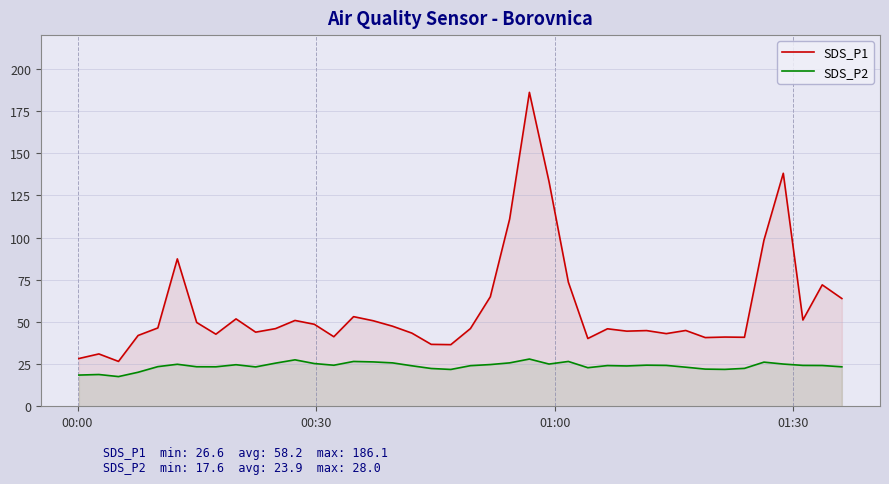

Which series has the largest total across all categories?

SDS_P1